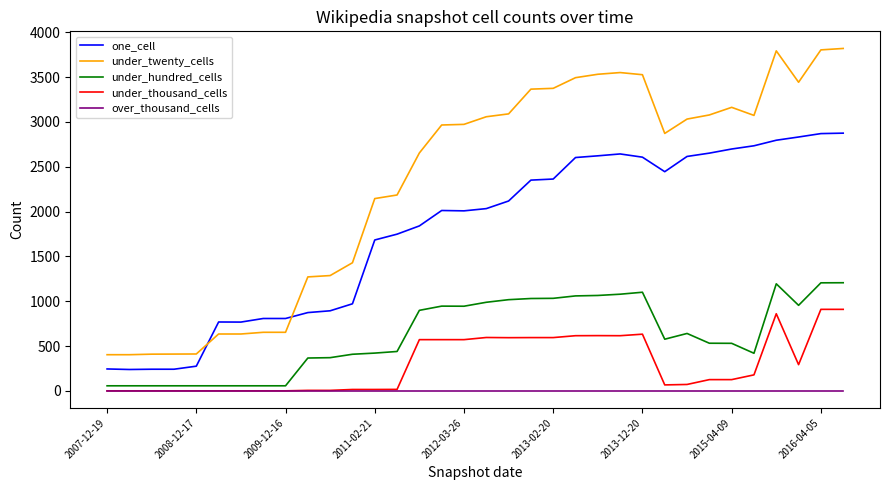

Which series has the widest spread of values?

under_twenty_cells